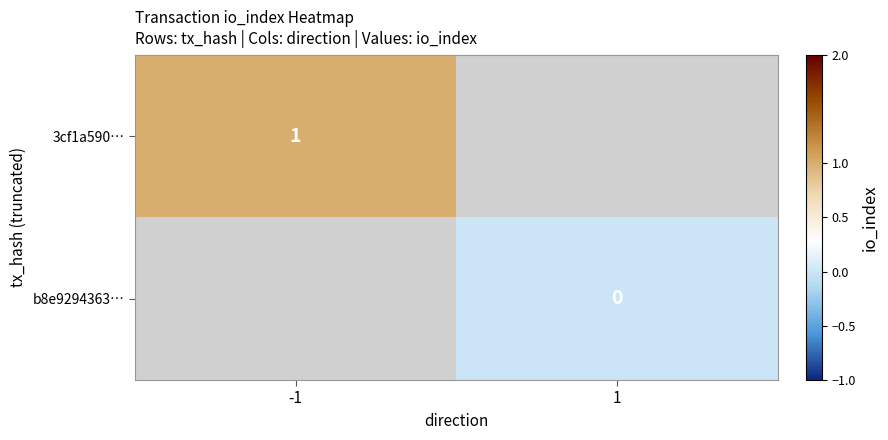

The 3cf1a590… series shows 0 at -1. True or false?

False